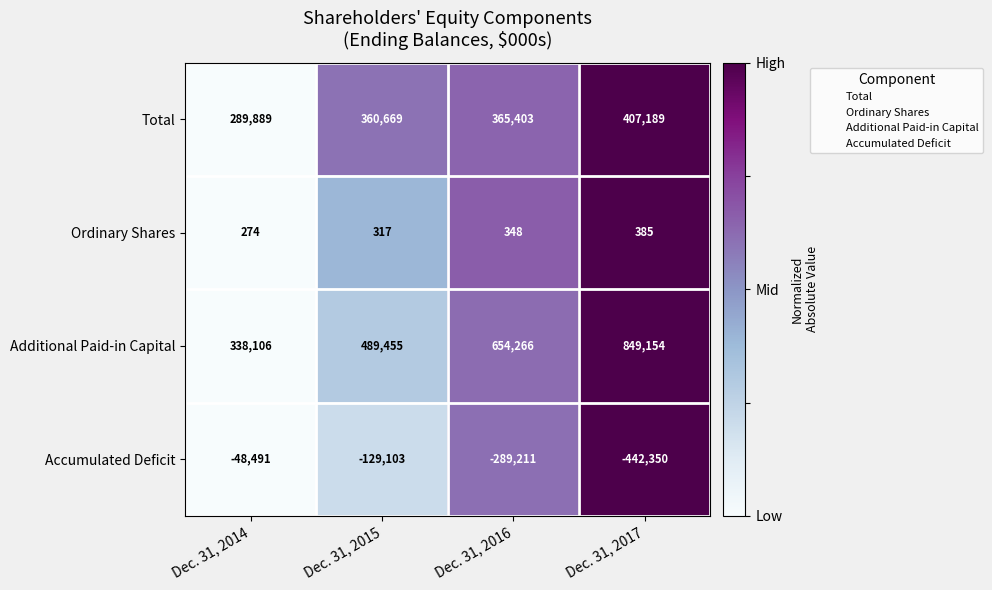

Rank the series by their maximum value, from highest to lowest.

Additional Paid-in Capital, Total, Ordinary Shares, Accumulated Deficit